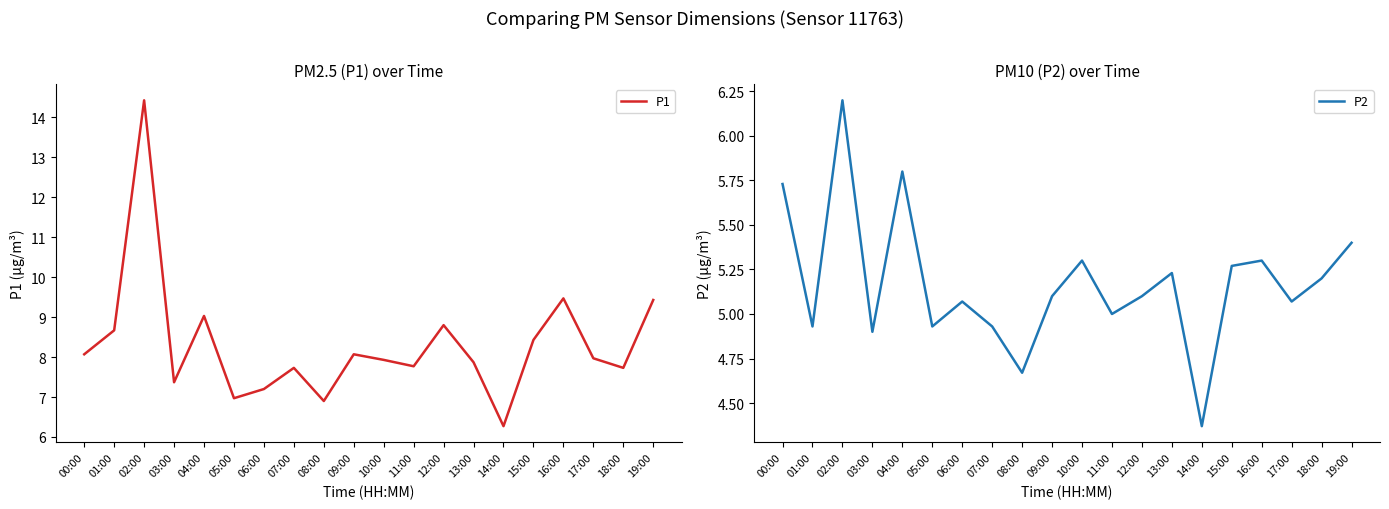

Reading left to right, what are all the values shown in this chart?

P1: 00:00=8.1	01:00=8.7	02:00=14.4	03:00=7.4	04:00=9.0	05:00=7.0	06:00=7.2	07:00=7.7	08:00=6.9	09:00=8.1	10:00=7.9	11:00=7.8	12:00=8.8	13:00=7.9	14:00=6.3	15:00=8.4	16:00=9.5	17:00=8.0	18:00=7.7	19:00=9.4
P2: 00:00=5.7	01:00=4.9	02:00=6.2	03:00=4.9	04:00=5.8	05:00=4.9	06:00=5.1	07:00=4.9	08:00=4.7	09:00=5.1	10:00=5.3	11:00=5.0	12:00=5.1	13:00=5.2	14:00=4.4	15:00=5.3	16:00=5.3	17:00=5.1	18:00=5.2	19:00=5.4